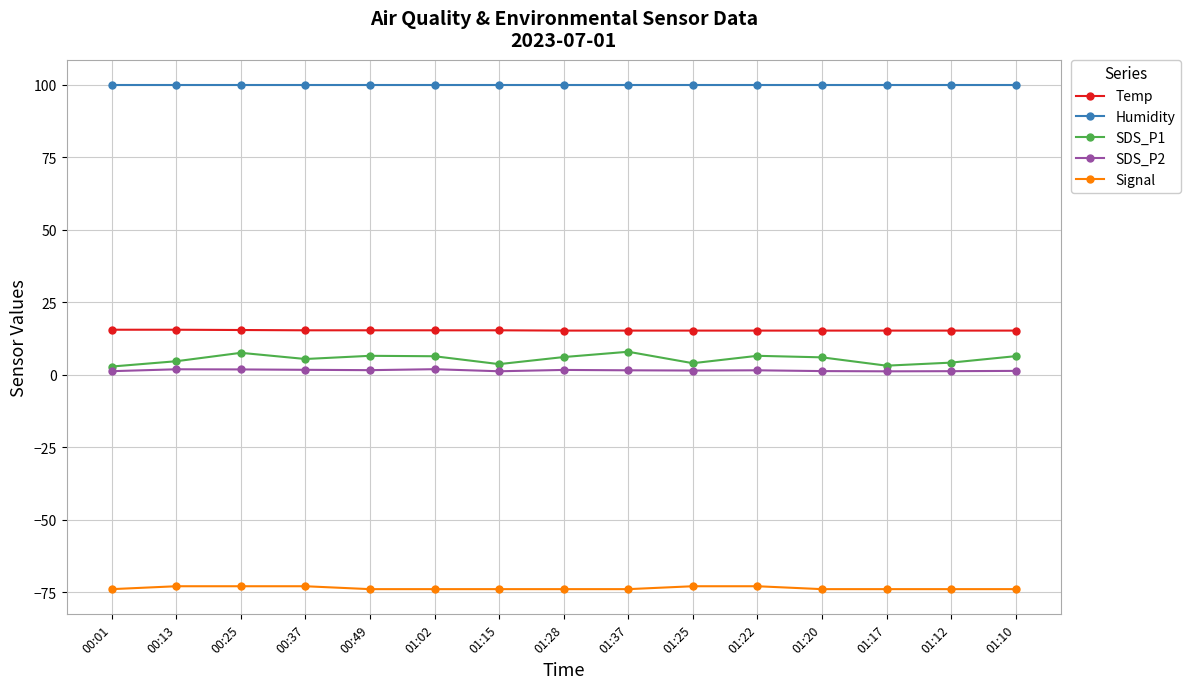

What are all the series names shown in the legend?

Temp, Humidity, SDS_P1, SDS_P2, Signal